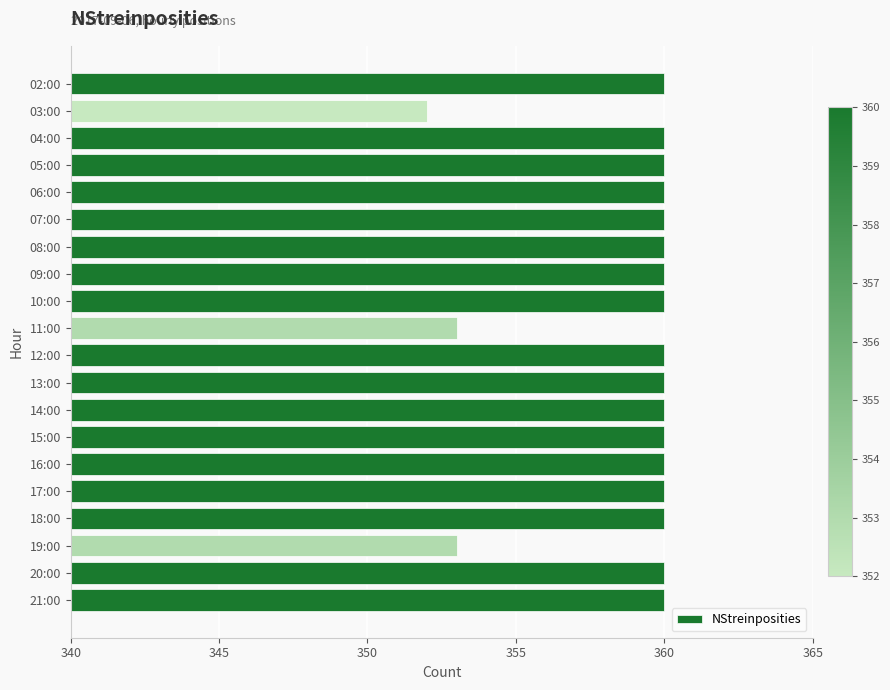

Count the number of categories in the chart.

20